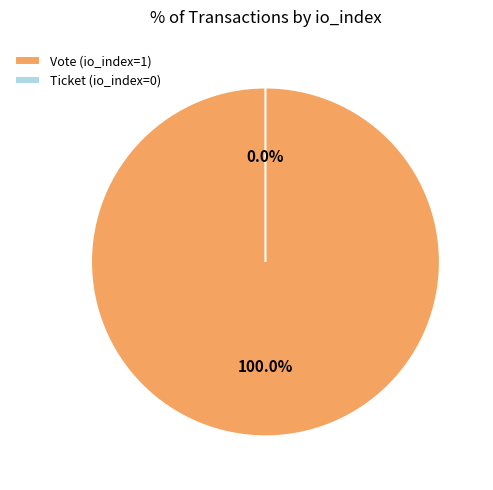

Does any single category account for the majority?

Yes